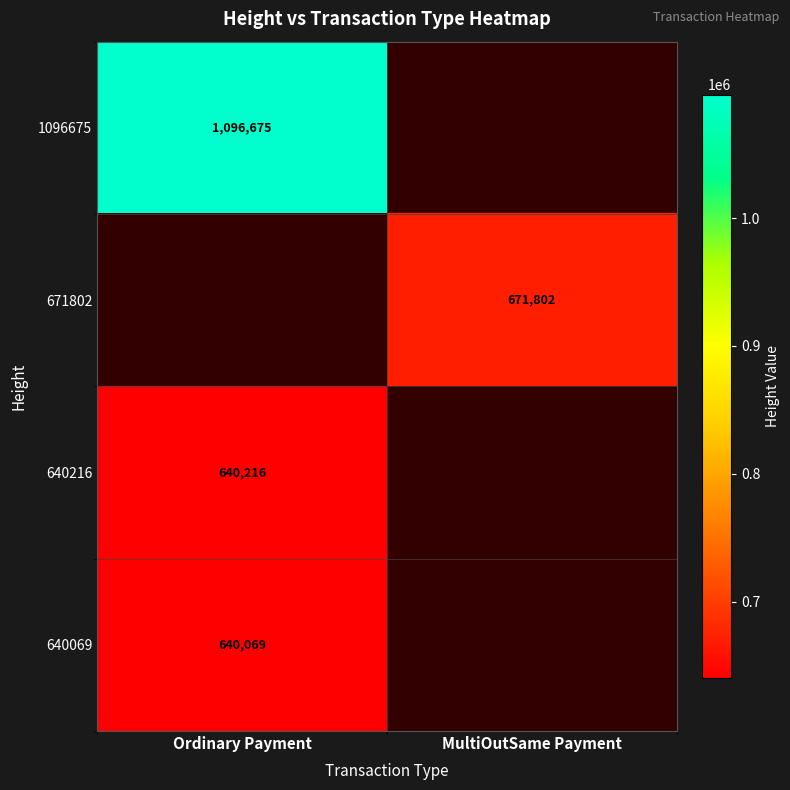

The value of 1096675 at Ordinary Payment is 1096675. True or false?

True